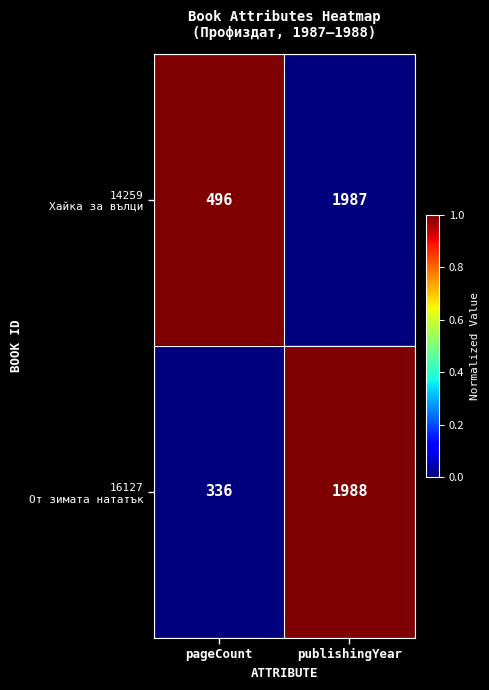

What is the difference between the highest and lowest values at pageCount?

160